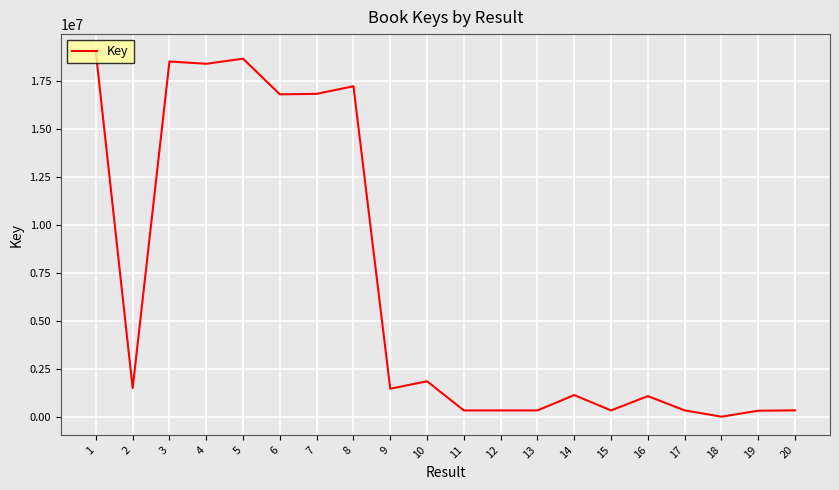

What is the greatest value displayed?

18983558